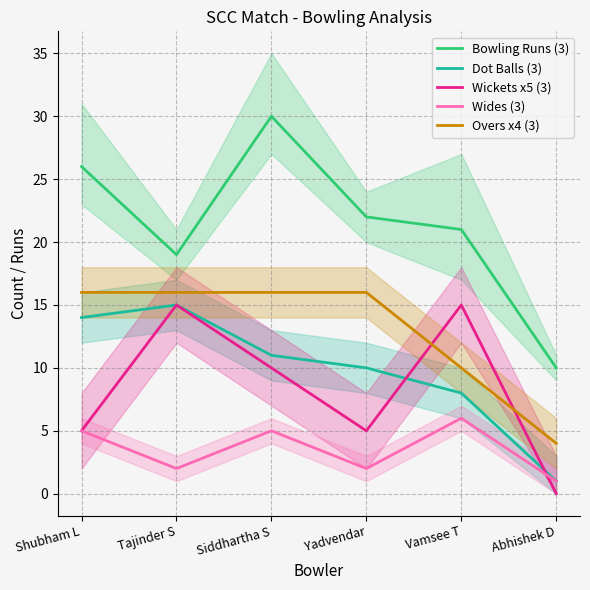

At which label is Wides (3) closest to 3?

Tajinder S